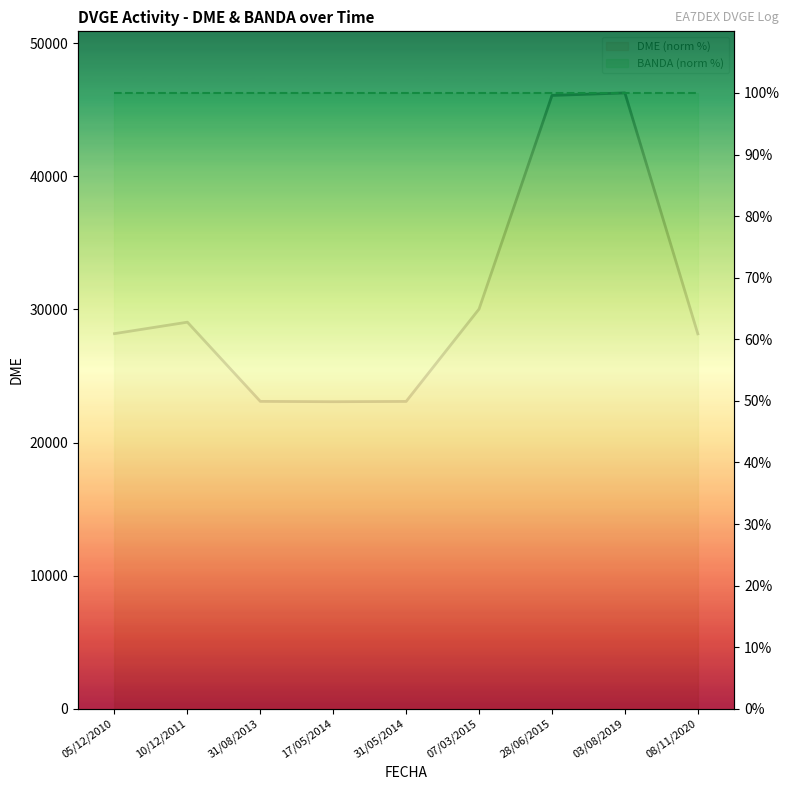

How many lines are shown in the chart?

2